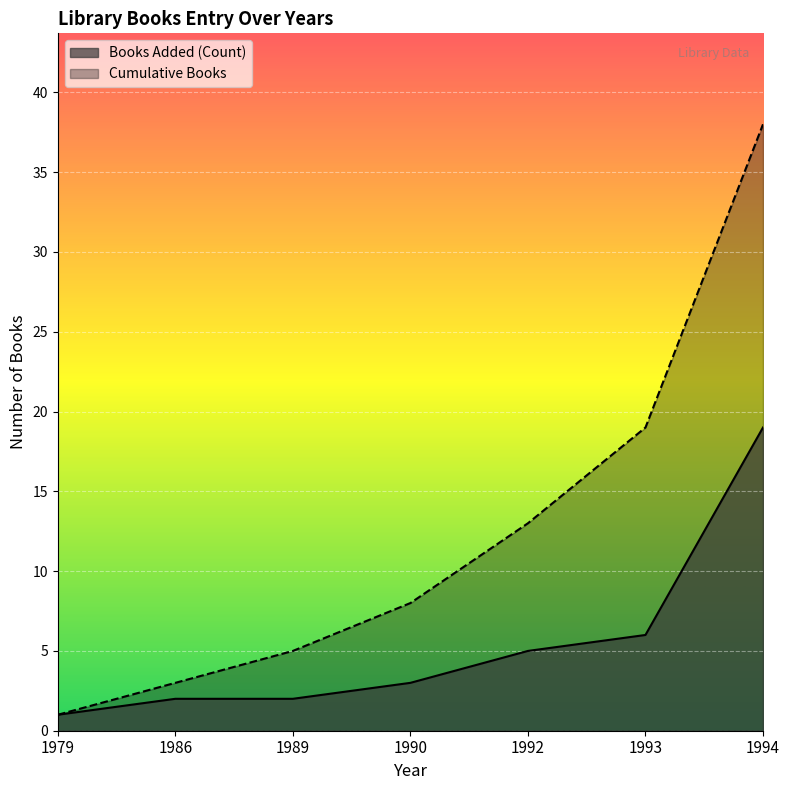

Is it true that Books Added (Count) equals 2 at 1986?

True